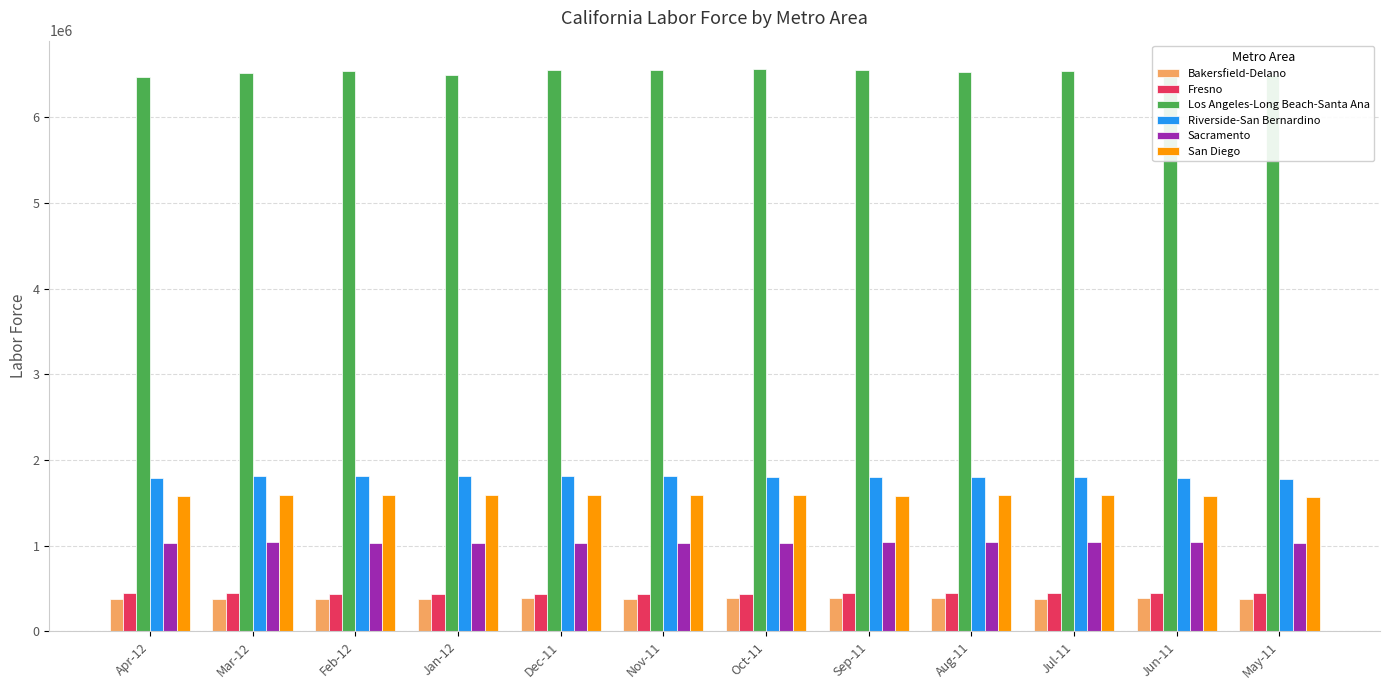

What is the average value of the Sacramento series?

1037091